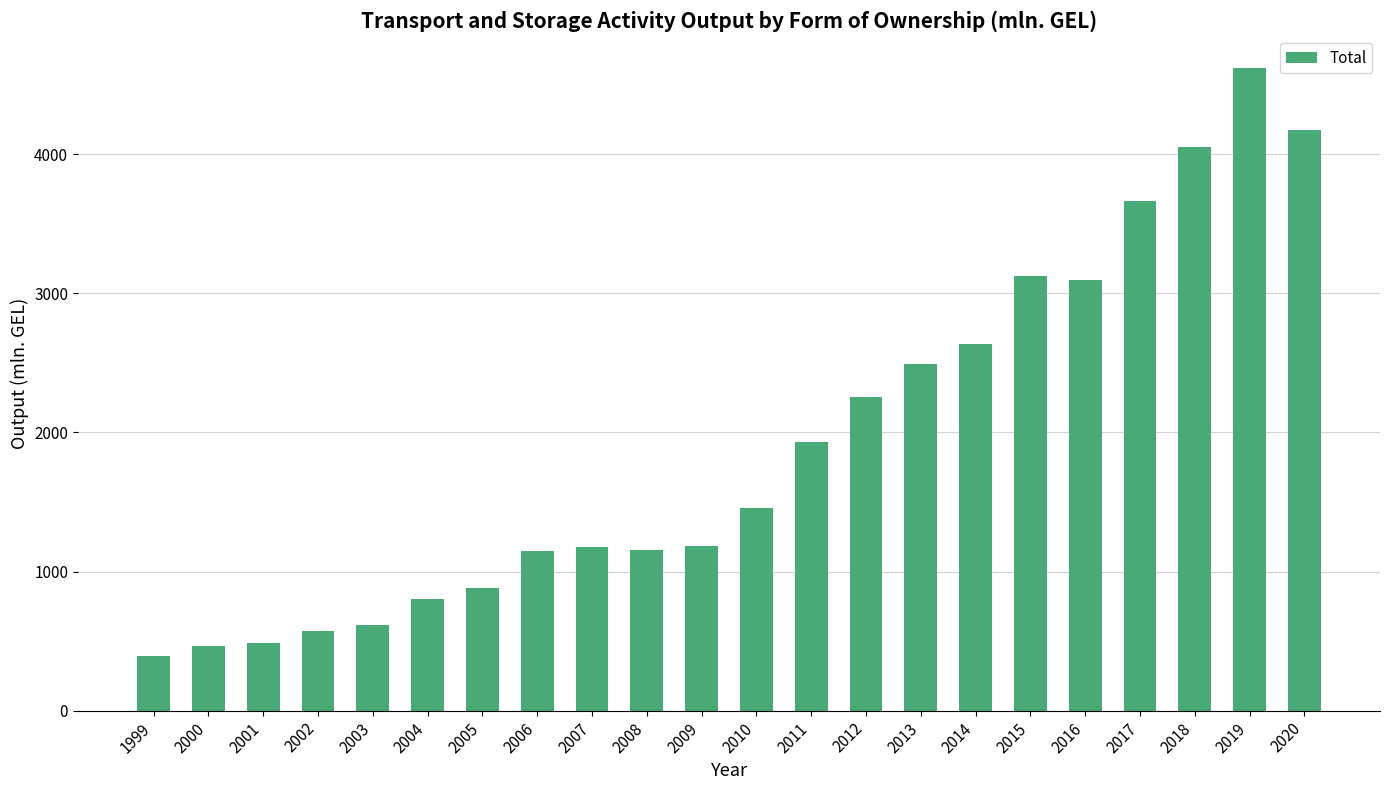

Between 2004 and 2008, which is larger?

2008